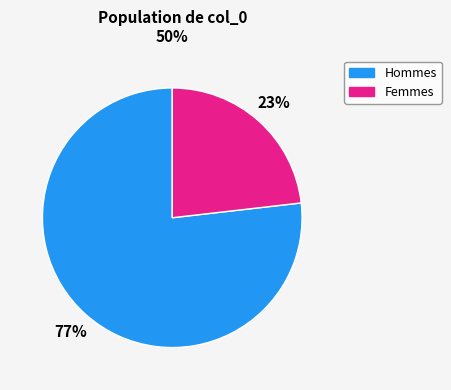

Does any single category account for the majority?

Yes